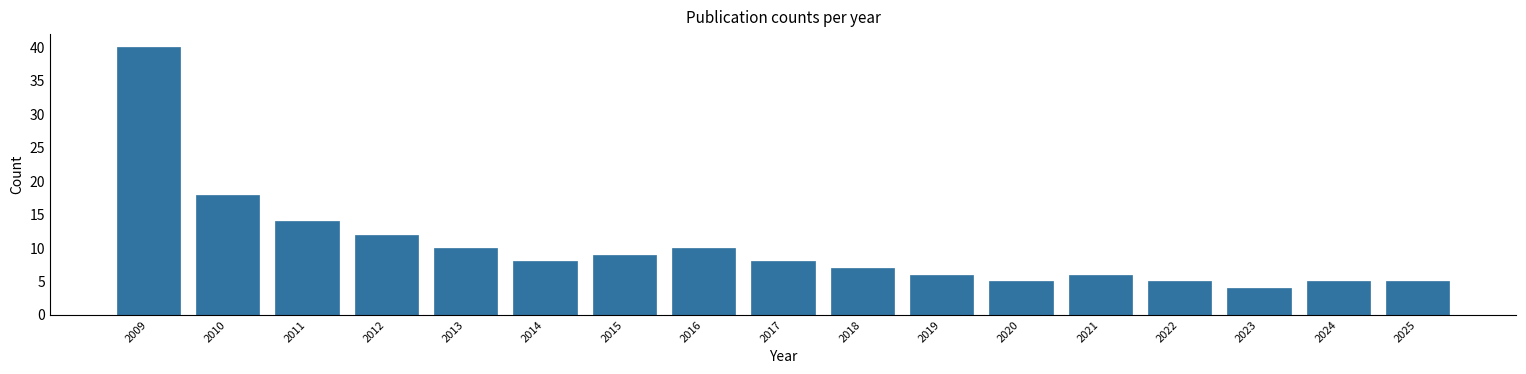

Reading left to right, what are all the values shown in this chart?

40	18	14	12	10	8	9	10	8	7	6	5	6	5	4	5	5